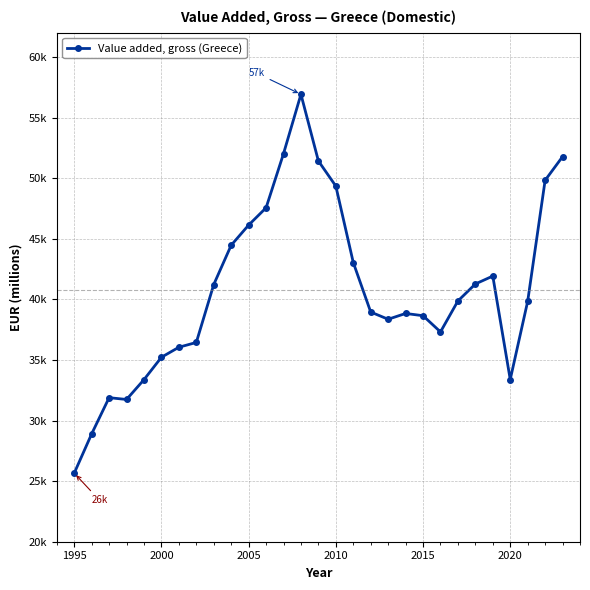

What is the greatest value displayed?

56917.4